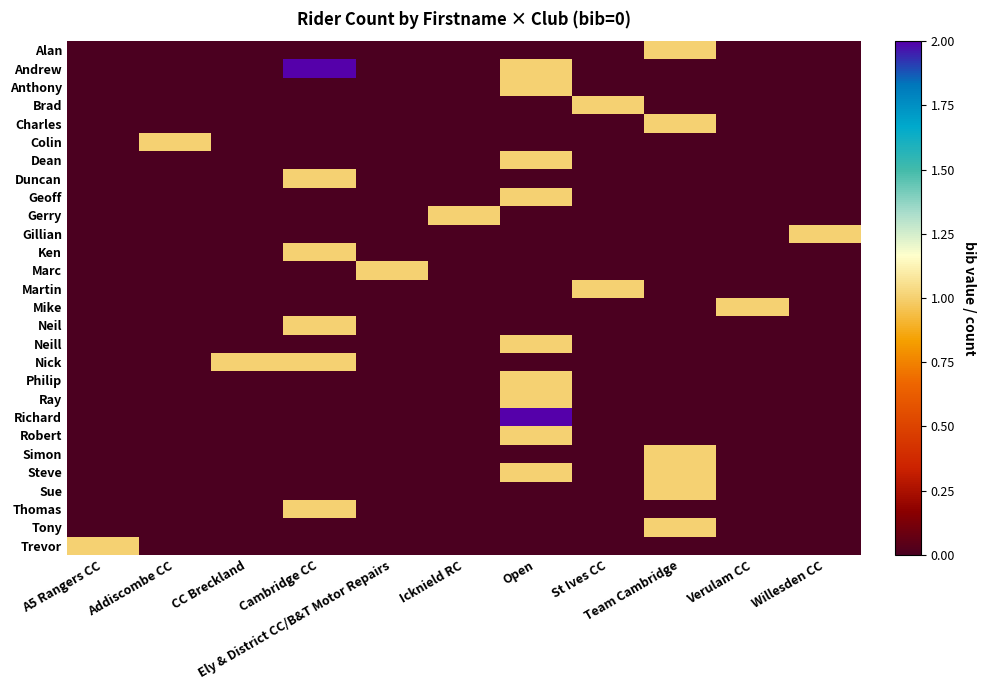

At which category is the sum across all series the highest?

Open